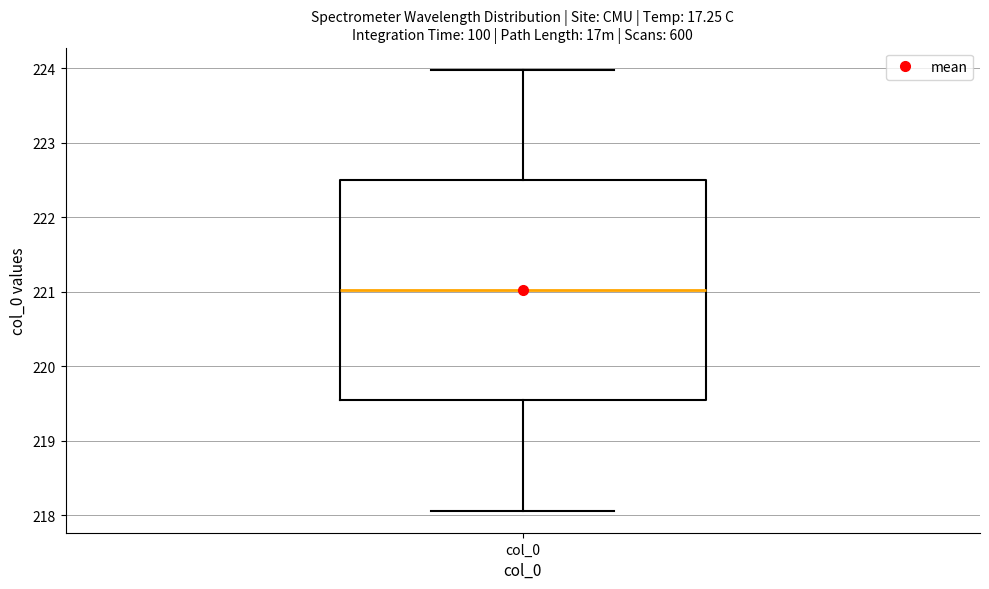

Where does the median line of the box for col_0 sit on the y-axis? The values are not printed on the chart, so give them approximately, as read against the axis.

221.0